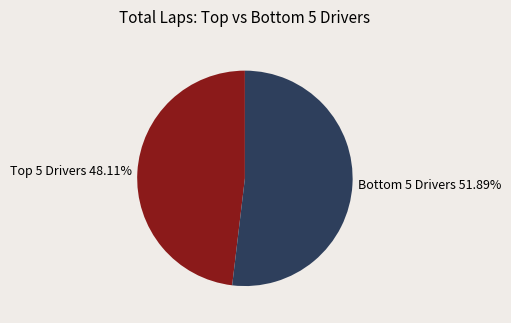

Which slice is the smallest?

Top 5 Drivers 48.11%